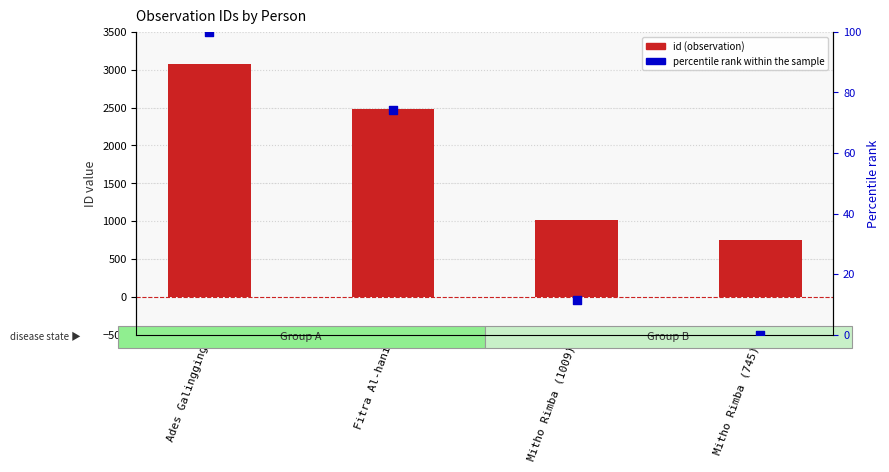

What are all the series names shown in the legend?

id (observation), percentile rank within the sample